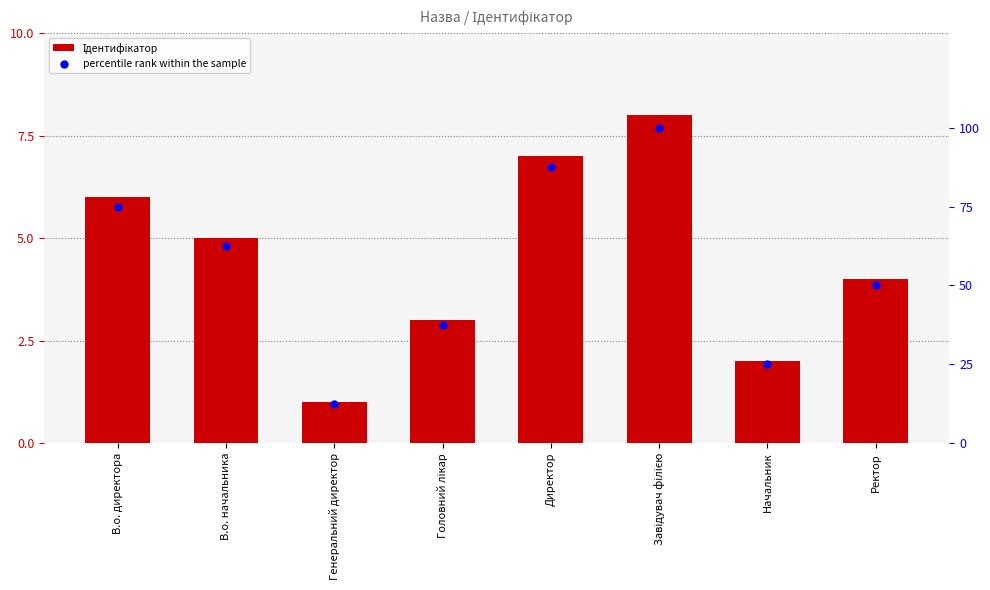

Which series contains the lowest Y value?

Ідентифікатор